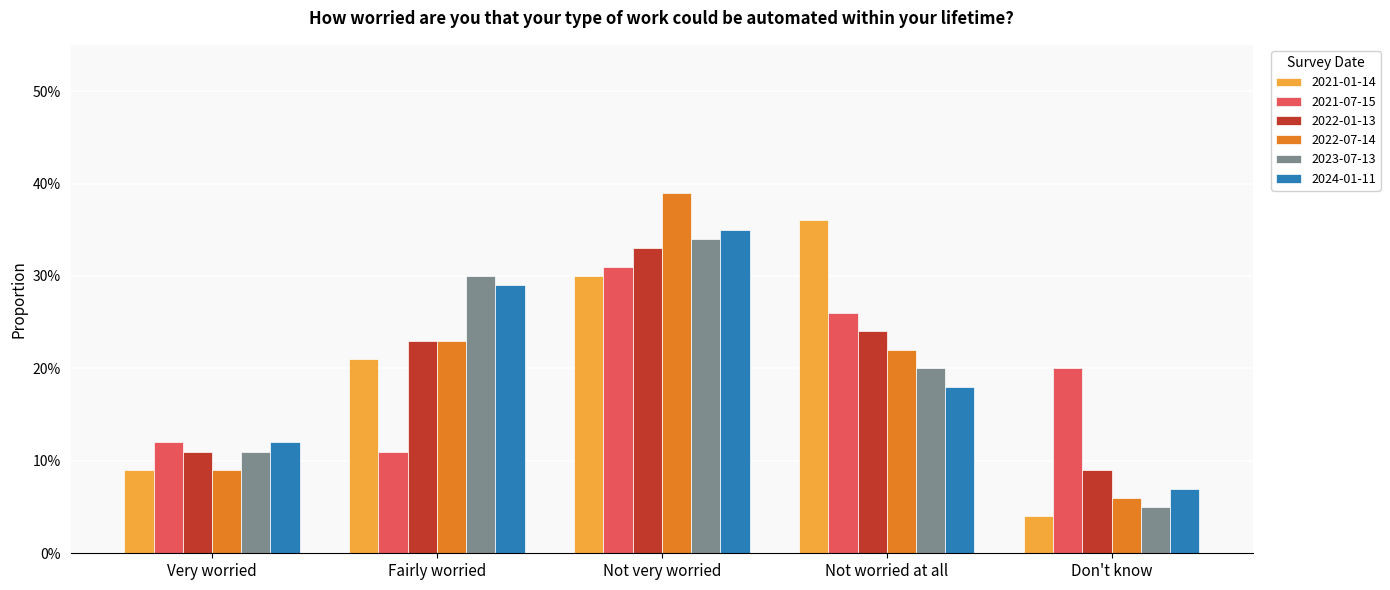

What are all the series names shown in the legend?

2021-01-14, 2021-07-15, 2022-01-13, 2022-07-14, 2023-07-13, 2024-01-11